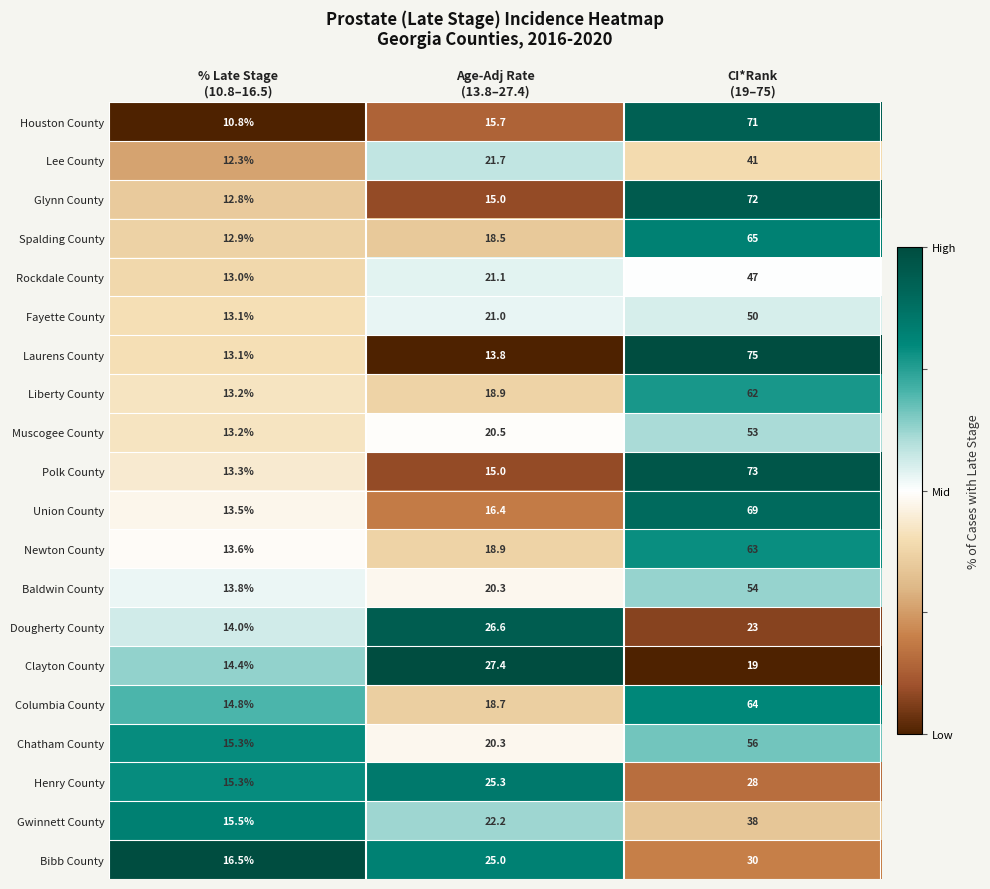

How many categories are shown in the chart?

3